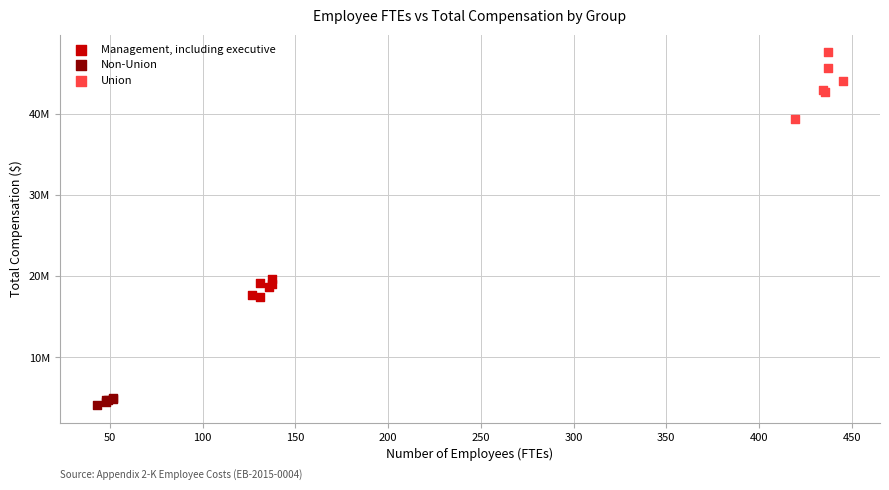

What are all the series names shown in the legend?

Management, including executive, Non-Union, Union